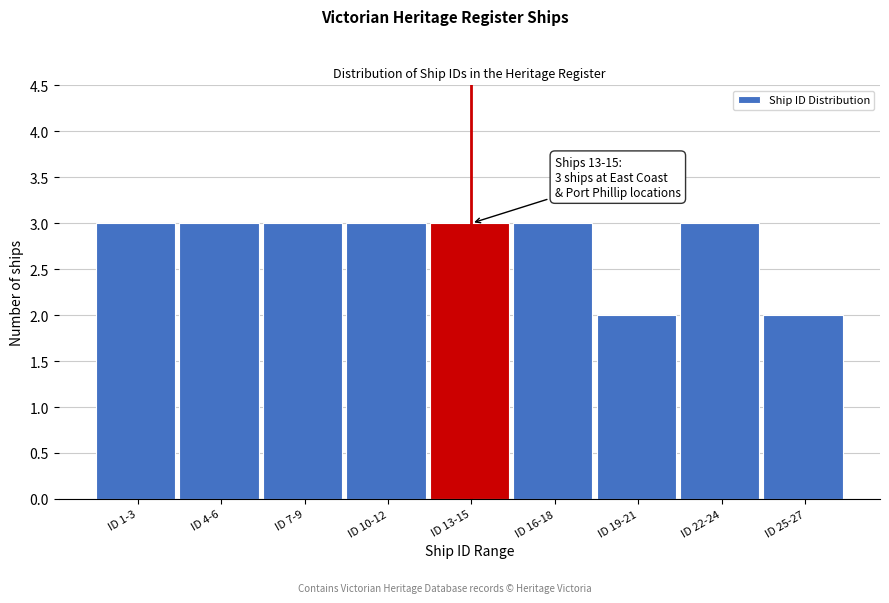

Reading left to right, list all the values displayed in this chart.

ID 1-3=3	ID 4-6=3	ID 7-9=3	ID 10-12=3	ID 13-15=3	ID 16-18=3	ID 19-21=2	ID 22-24=3	ID 25-27=2